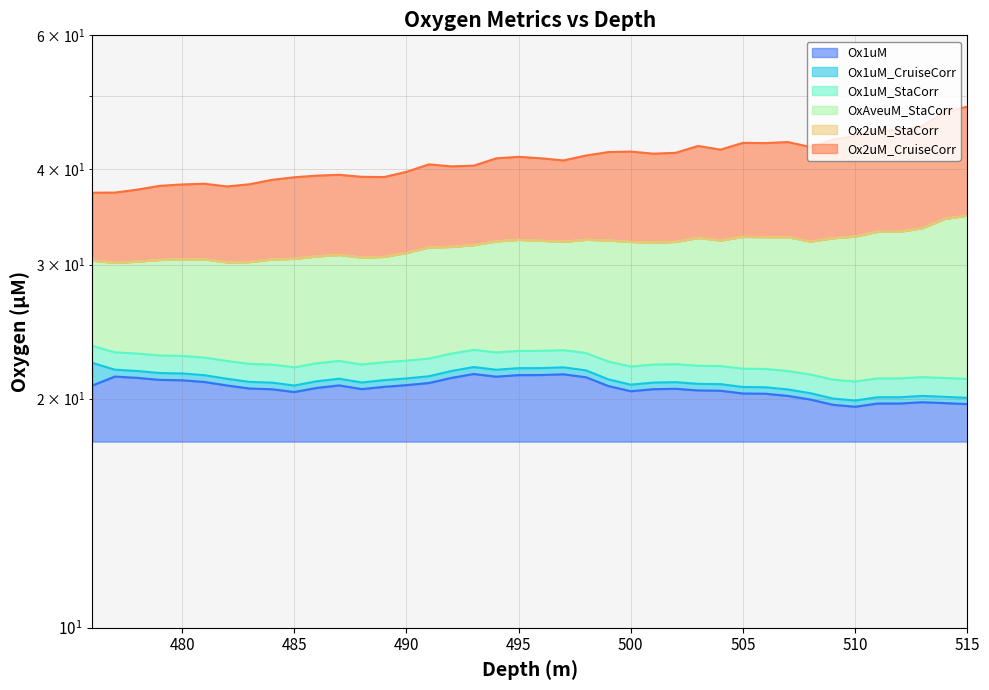

How many series are shown in this chart?

6